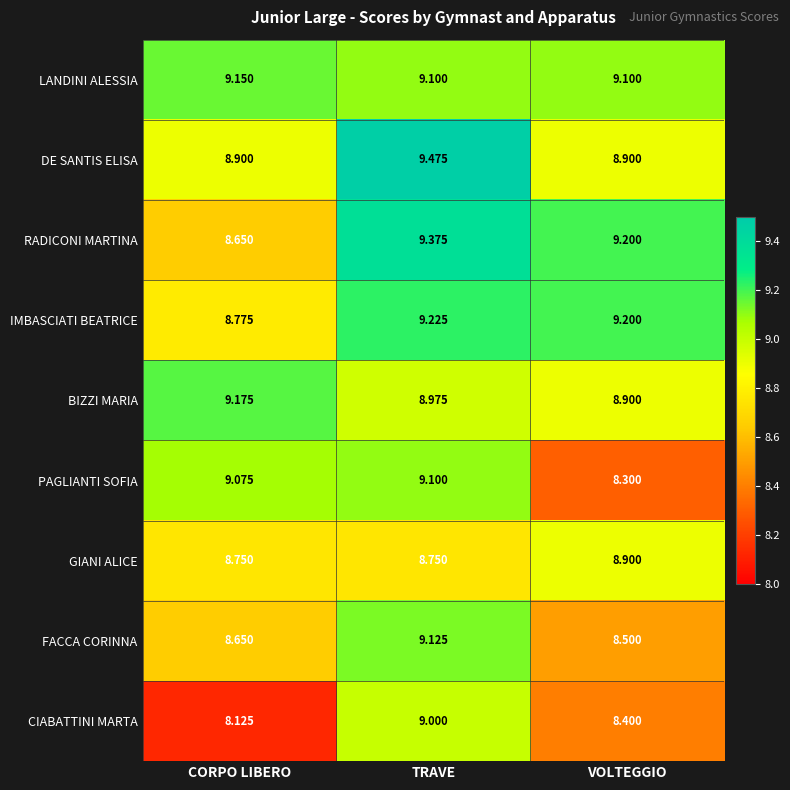

At which label does CIABATTINI MARTA reach its peak?

TRAVE